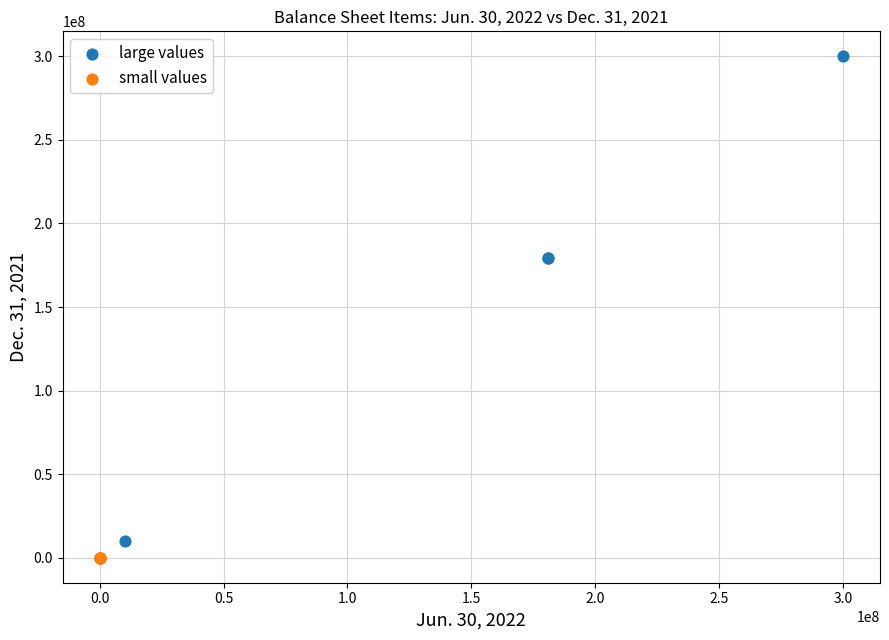

Which series contains the highest Y value?

large values